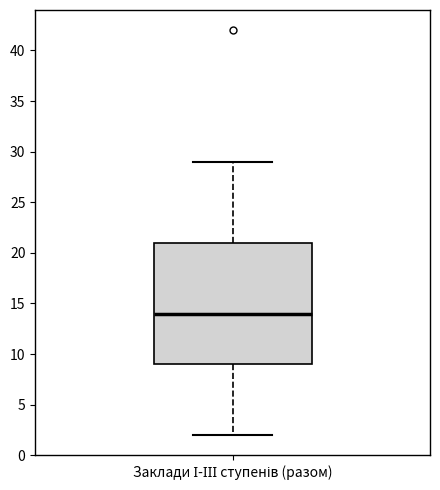

Read this box plot against the y-axis: the position of the median line, the range covered by the box, and the ends of both whiskers. The values are not printed on the chart, so give them approximately, as read against the axis.

median 14, box 9 to 21, whiskers 2 to 29